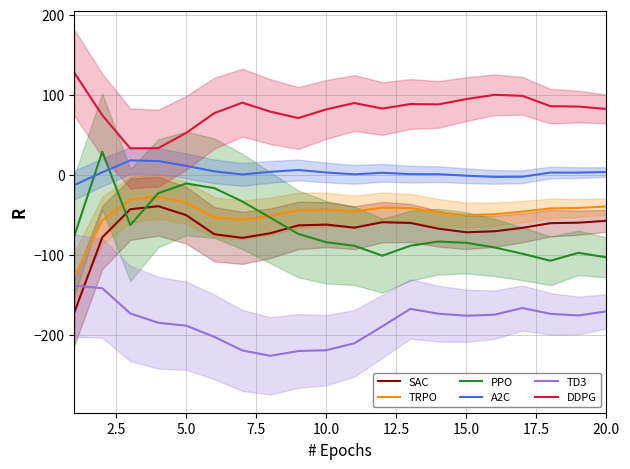

Reading right to left, what are all the values shown in this chart?

SAC: -57.2	-59.6	-60.2	-66.0	-70.3	-71.6	-67.0	-59.9	-58.9	-65.8	-62.0	-62.9	-72.7	-78.5	-74.0	-50.3	-39.0	-42.8	-77.9	-171.8
TRPO: -39.3	-41.2	-41.8	-45.8	-49.0	-50.1	-46.7	-41.3	-40.8	-45.8	-43.0	-44.1	-51.3	-56.0	-52.9	-34.7	-26.9	-30.8	-56.6	-127.2
PPO: -102.9	-97.2	-107.0	-98.3	-90.5	-84.7	-83.1	-88.3	-100.7	-88.5	-84.0	-73.6	-53.4	-33.1	-16.5	-10.6	-22.7	-62.6	29.2	-76.3
A2C: 3.7	3.0	3.0	-2.2	-2.4	-0.9	0.9	1.0	2.7	0.8	3.1	6.2	3.9	0.6	4.5	11.3	17.4	18.2	3.4	-12.6
TD3: -170.3	-175.4	-173.4	-166.1	-174.4	-175.7	-173.2	-167.1	-189.0	-210.1	-218.8	-219.8	-225.8	-219.1	-202.1	-188.1	-184.5	-172.9	-141.4	-138.2
DDPG: 82.4	85.4	85.9	98.8	100.0	94.7	88.1	88.5	82.9	89.8	81.9	71.1	79.1	90.2	77.2	52.6	33.5	33.2	74.6	127.8